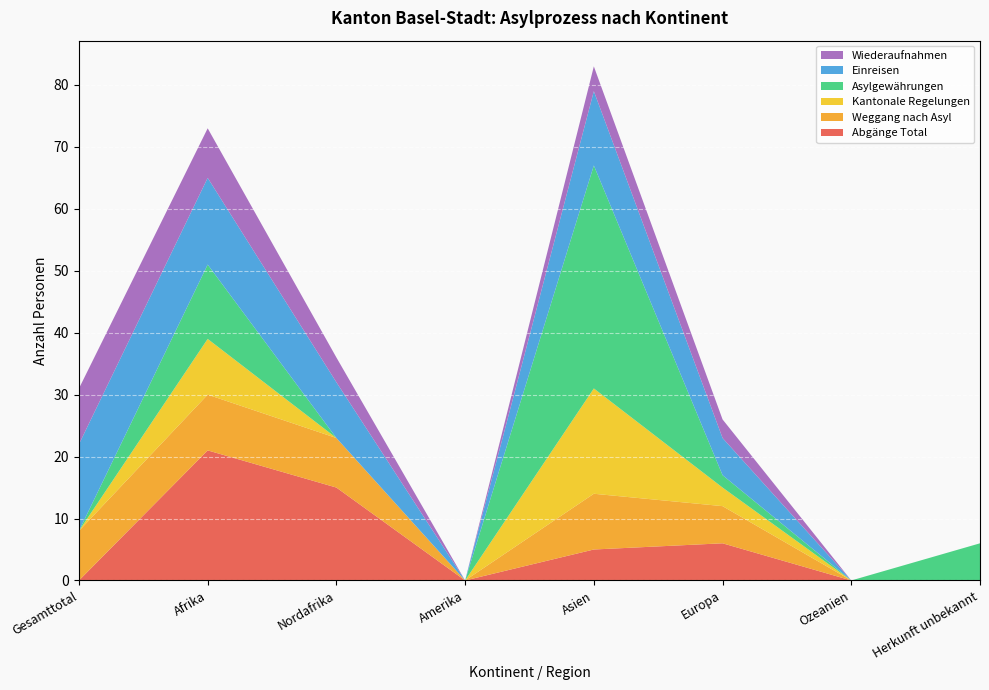

Reading left to right, what are all the values shown in this chart?

Abgänge Total: Gesamttotal=0	Afrika=21	Nordafrika=15	Amerika=0	Asien=5	Europa=6	Ozeanien=0	Herkunft unbekannt=0
Weggang nach Asyl: Gesamttotal=8	Afrika=9	Nordafrika=8	Amerika=0	Asien=9	Europa=6	Ozeanien=0	Herkunft unbekannt=0
Kantonale Regelungen: Gesamttotal=0	Afrika=9	Nordafrika=0	Amerika=0	Asien=17	Europa=3	Ozeanien=0	Herkunft unbekannt=0
Asylgewährungen: Gesamttotal=0	Afrika=12	Nordafrika=0	Amerika=0	Asien=36	Europa=2	Ozeanien=0	Herkunft unbekannt=6
Einreisen: Gesamttotal=14	Afrika=14	Nordafrika=9	Amerika=0	Asien=12	Europa=6	Ozeanien=0	Herkunft unbekannt=0
Wiederaufnahmen: Gesamttotal=9	Afrika=8	Nordafrika=4	Amerika=0	Asien=4	Europa=3	Ozeanien=0	Herkunft unbekannt=0